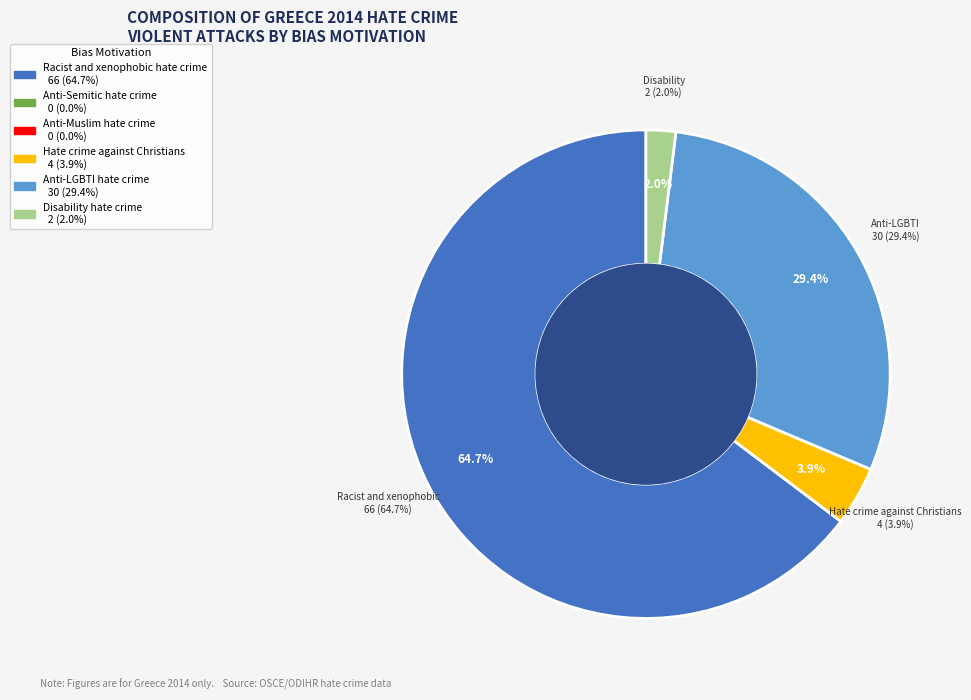

To the nearest percent, what percentage of the pie is Disability hate crime?

2%